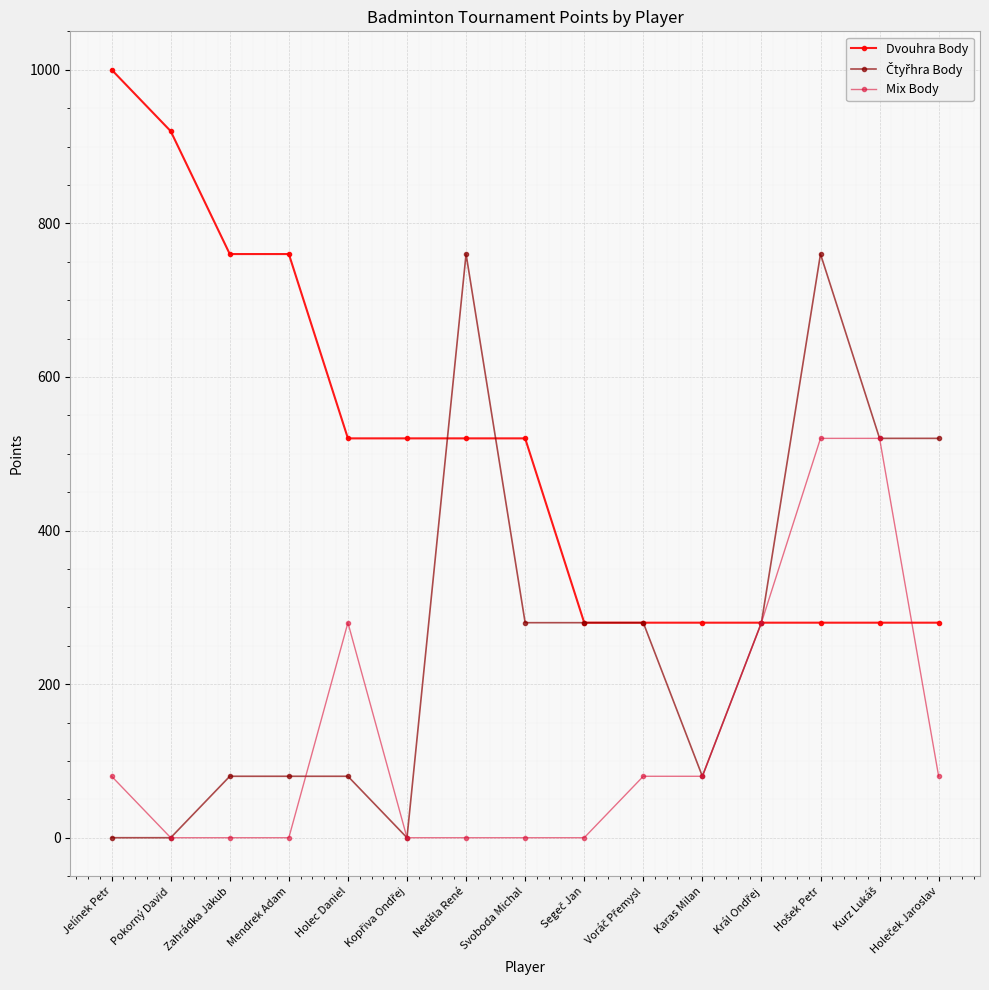

The value of Mix Body at Holec Daniel is 95. True or false?

False